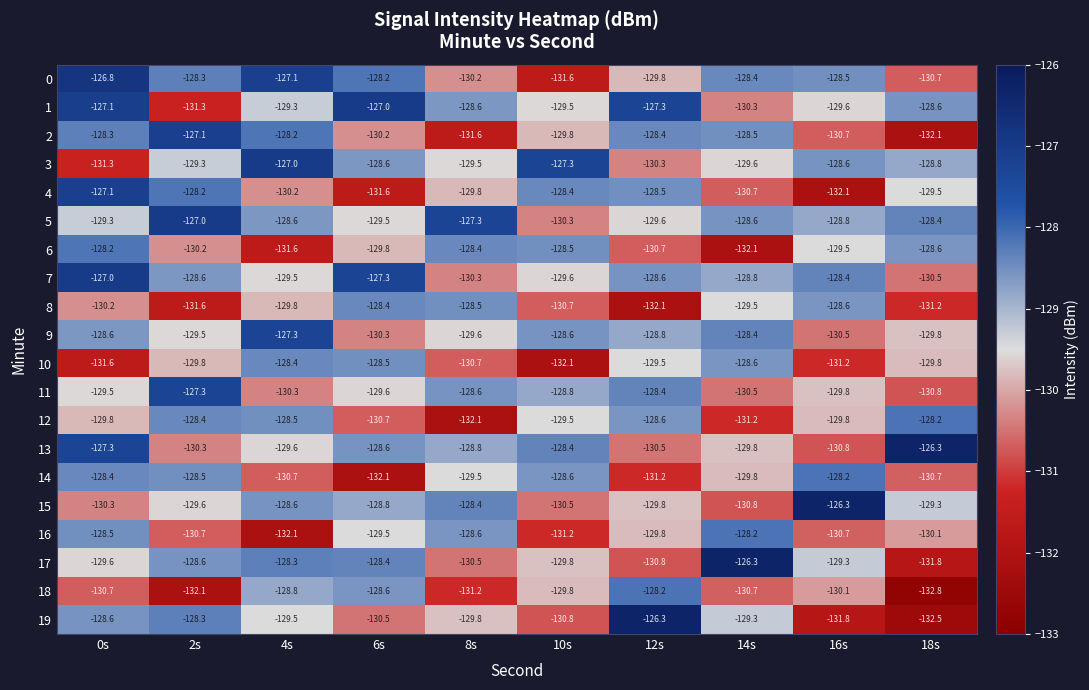

How many categories are shown in the chart?

10